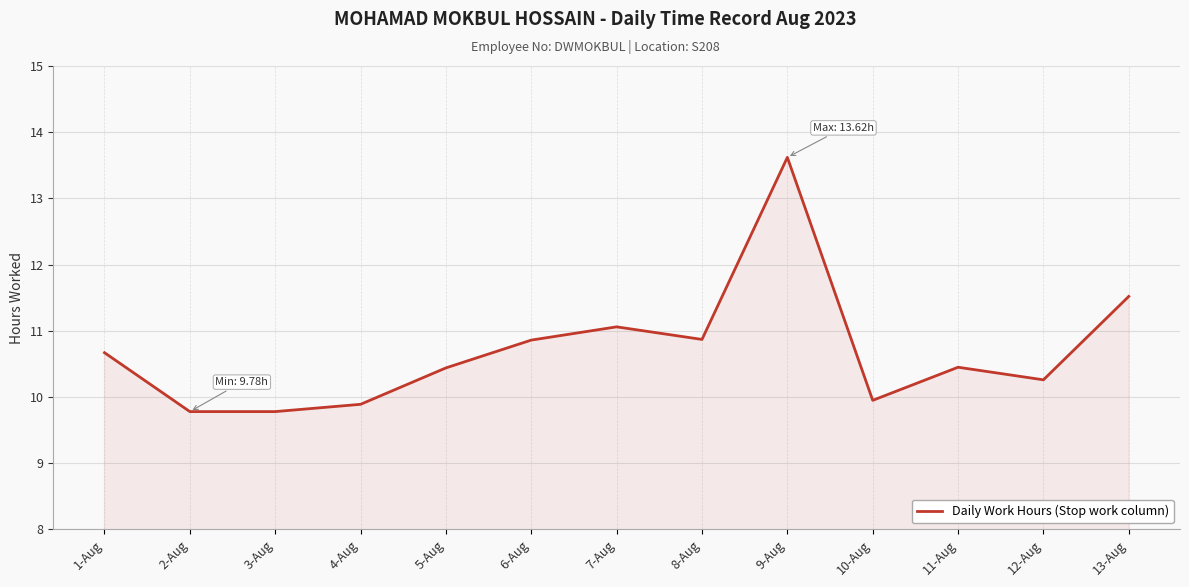

What position from the right is 9-Aug?

5